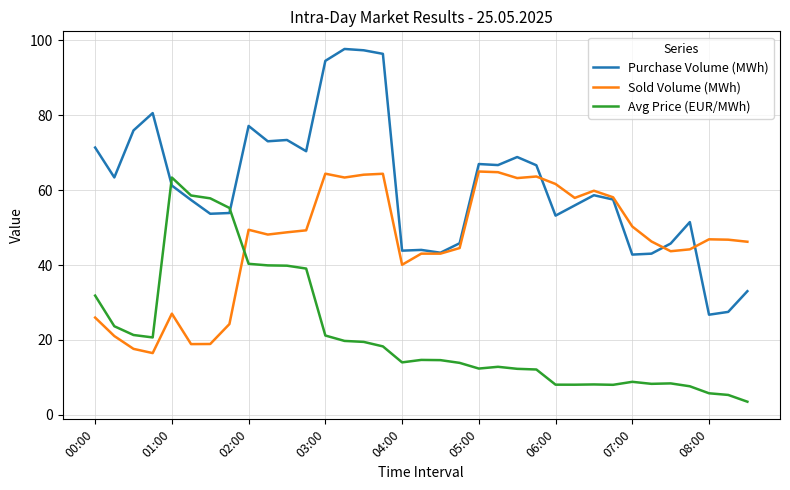

What is the lowest value of the Avg Price (EUR/MWh) series?

3.5